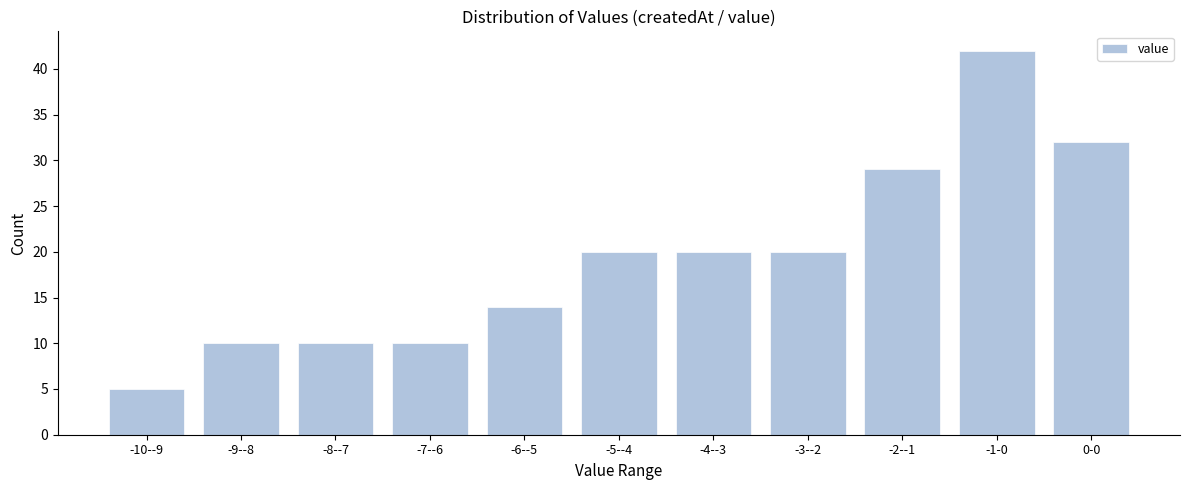

Reading left to right, transcribe all the data shown in this chart.

5	10	10	10	14	20	20	20	29	42	32